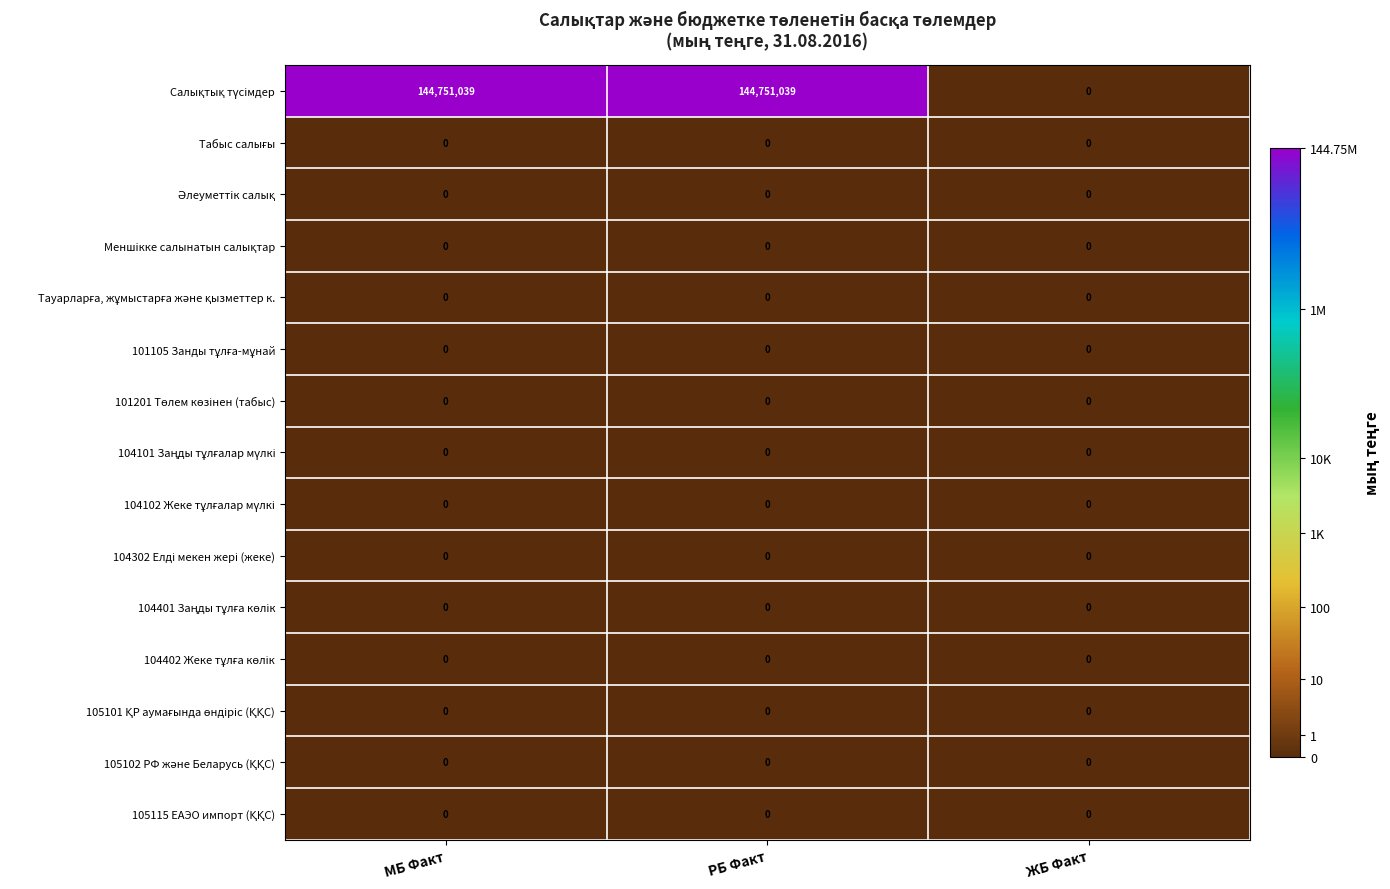

How many distinct data groups are displayed?

15